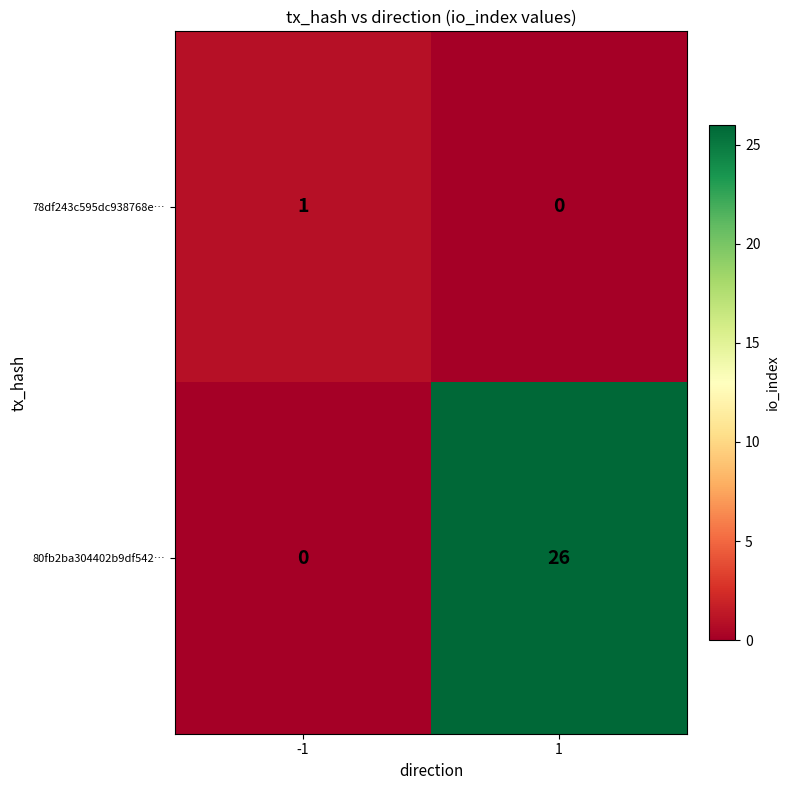

Reading right to left, list all the values displayed in this chart.

78df243c595dc938768e…: 0	1
80fb2ba304402b9df542…: 26	0